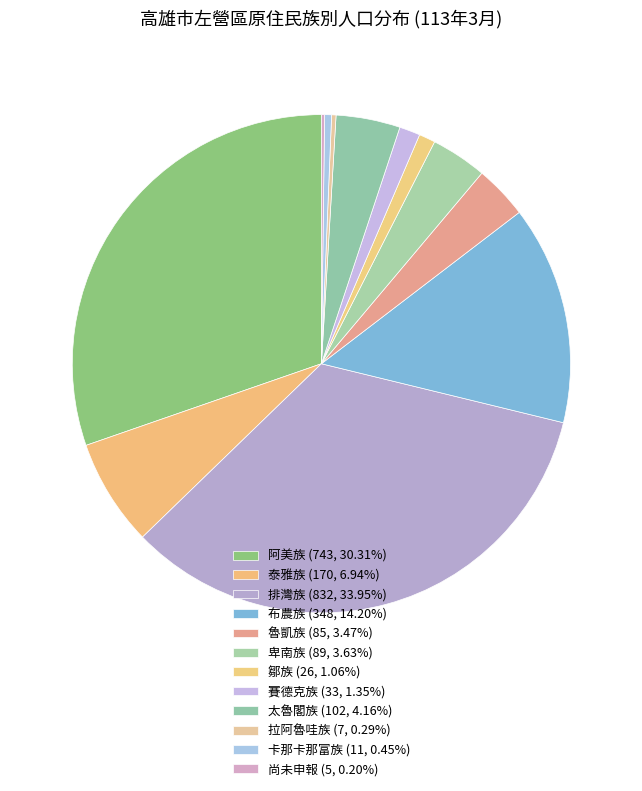

Which category has the smallest portion of the pie?

尚未申報